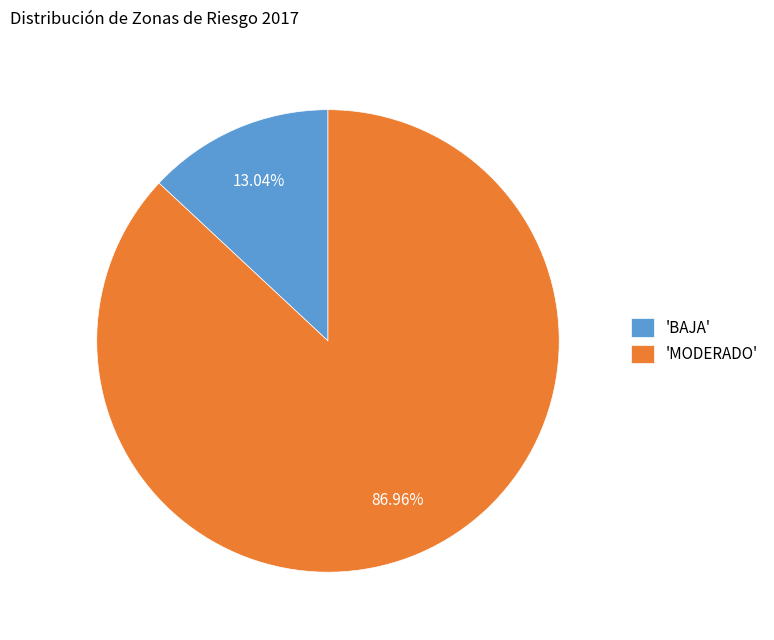

Rank the categories by value from lowest to highest.

'BAJA', 'MODERADO'